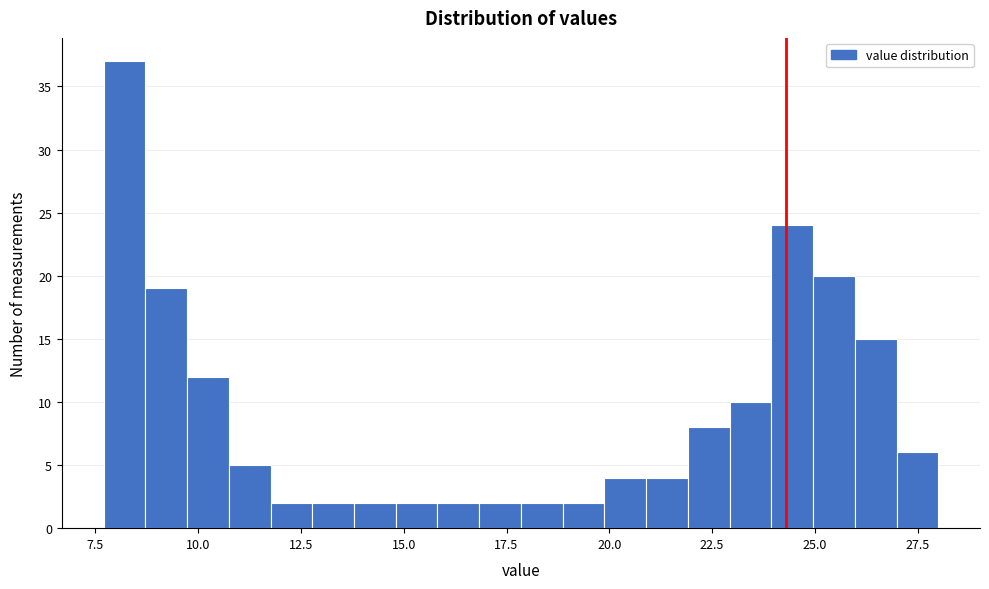

Around what value on the x-axis is the tallest bar? Give the approximate position of its centre, as read against the axis.

8.0